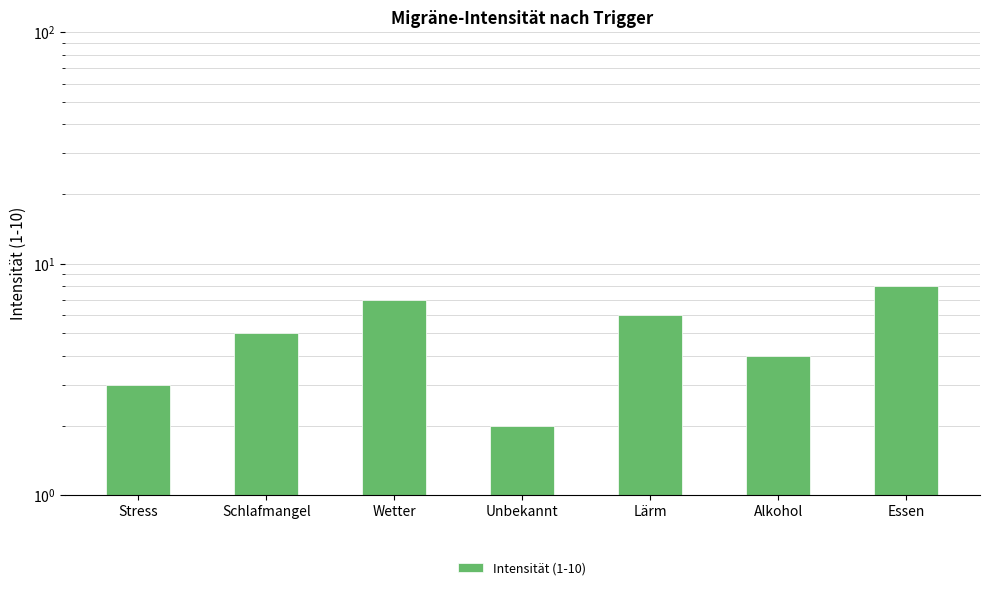

What position from the left is Essen?

7